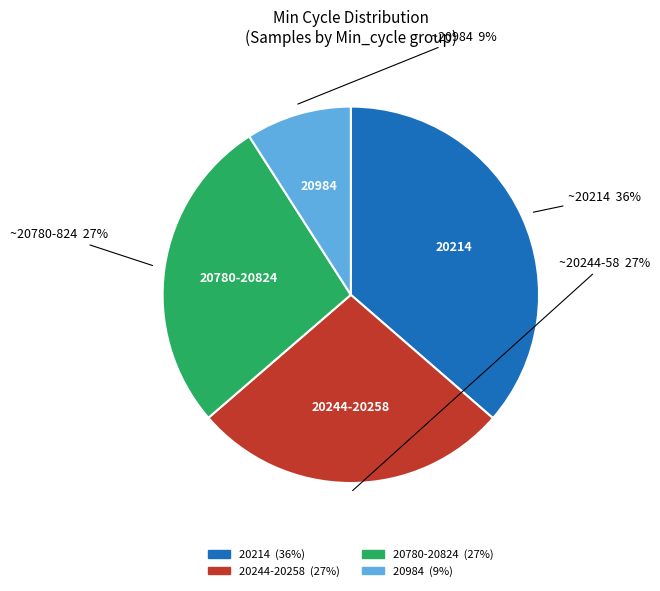

To the nearest percent, what is the average slice percentage?

25%